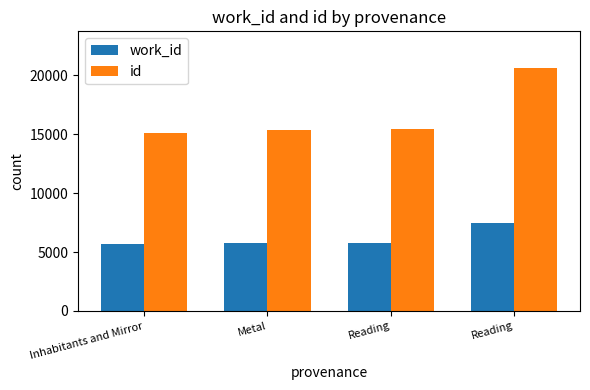

What is the sum of the work_id values at Reading and Reading?

13230